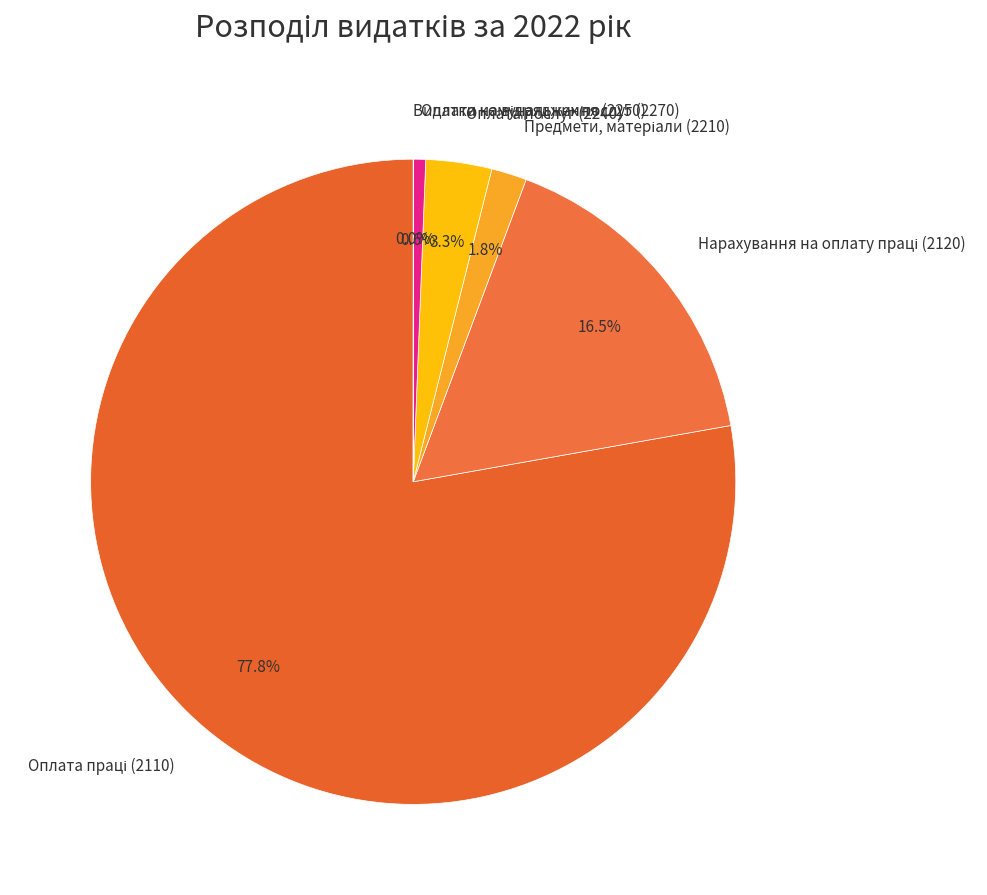

Does any single category account for the majority?

Yes